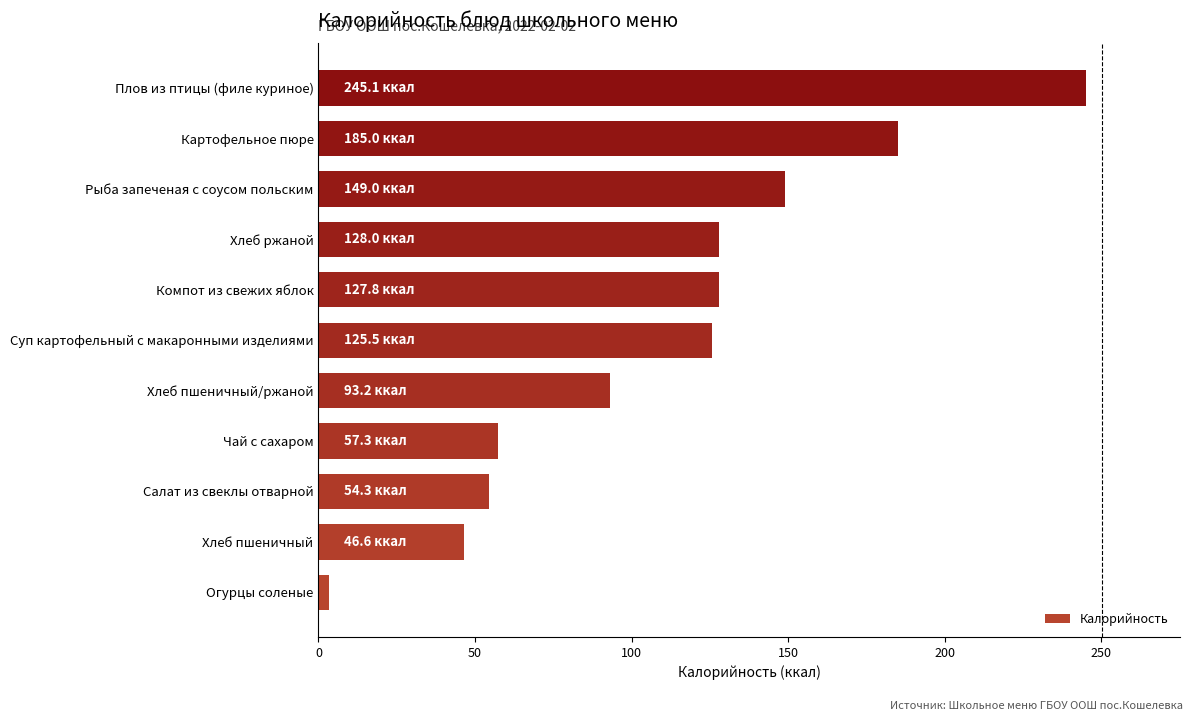

What is the maximum value shown in the chart?

245.1